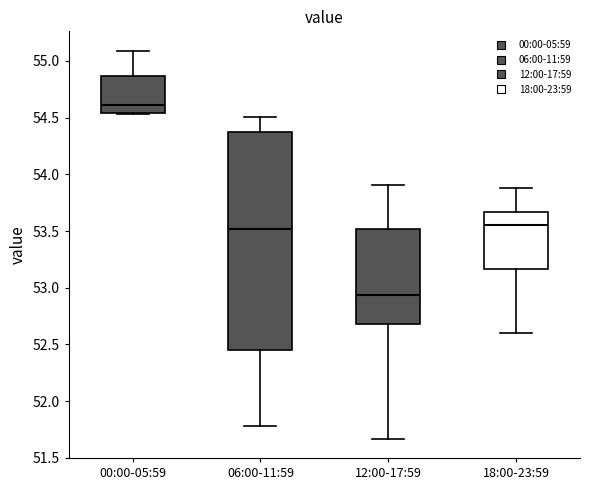

Where is the upper edge of the box for 12:00-17:59 on the y-axis? The values are not printed on the chart, so give them approximately, as read against the axis.

53.50